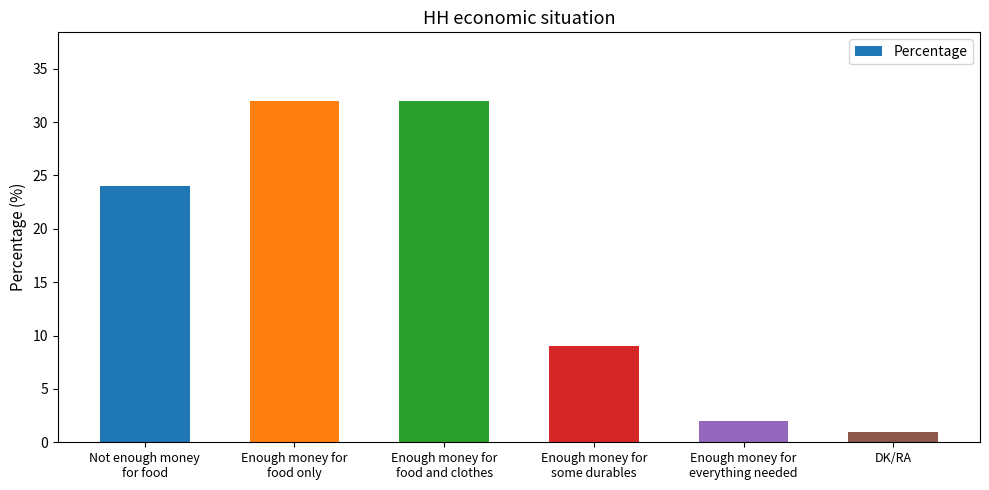

How many values are below 24?

3